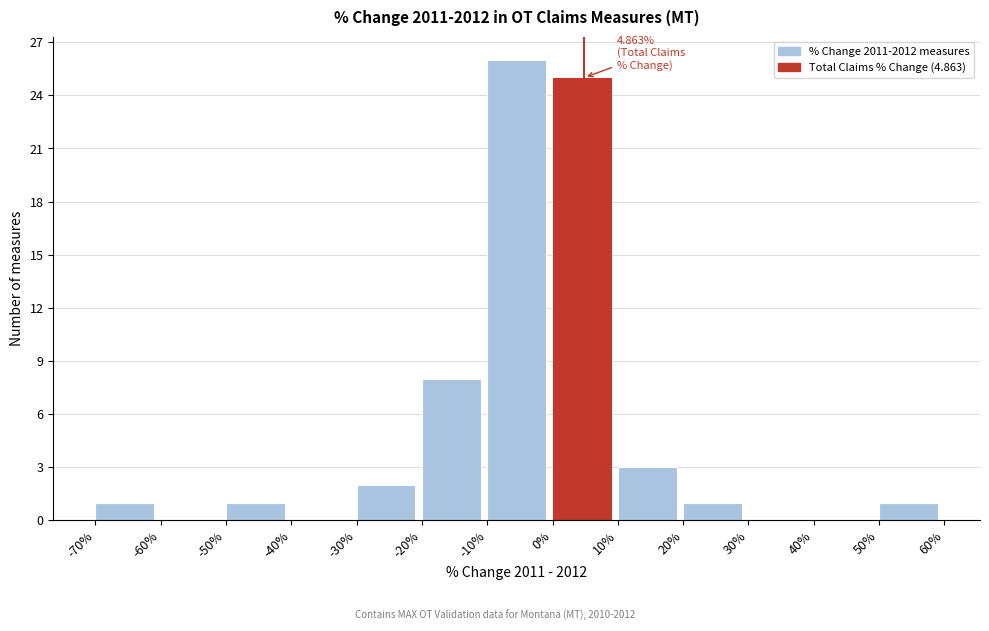

Which range on the x-axis has the tallest bar?

-10% to 0%